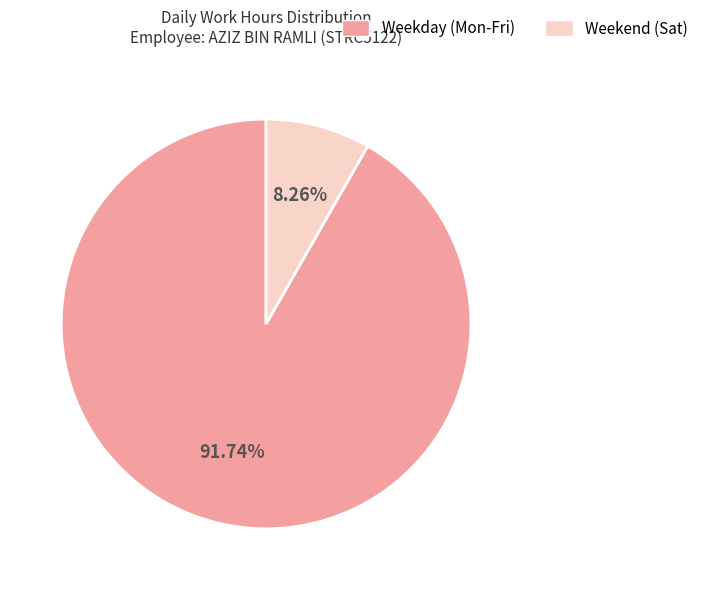

How many segments does this pie chart have?

2